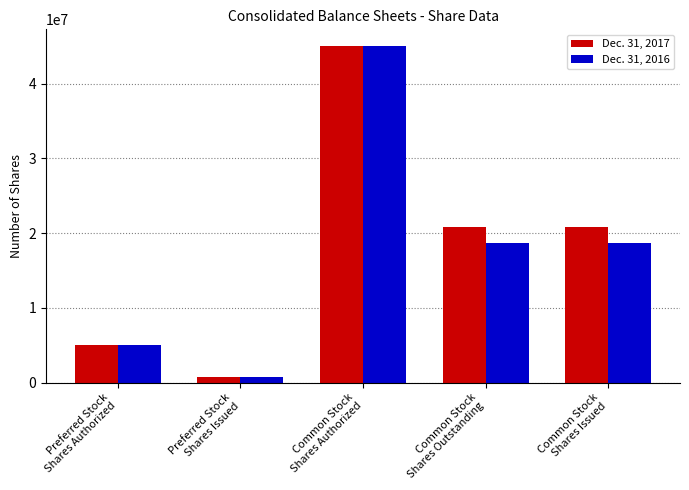

What is the sum of all Dec. 31, 2017 values?

92338450